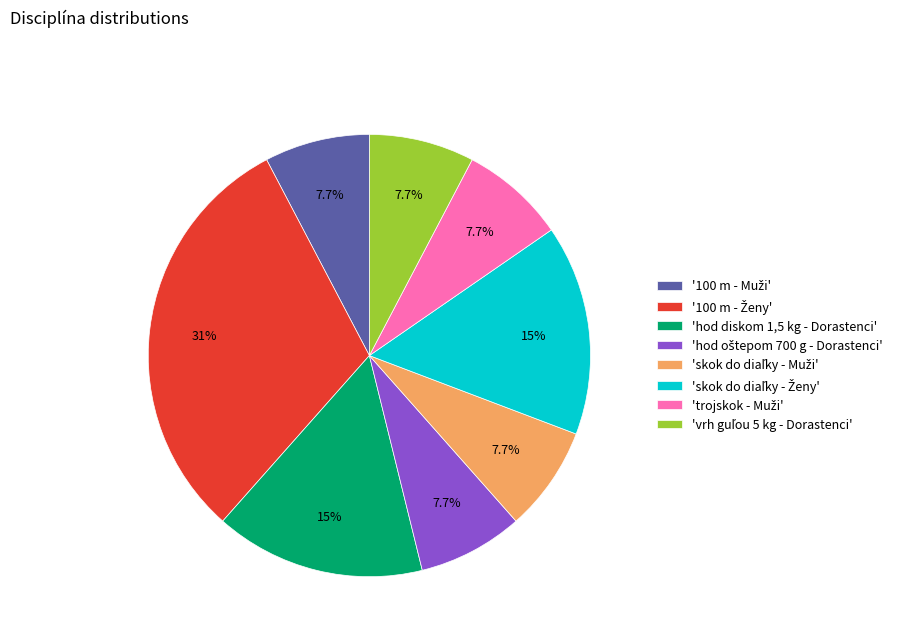

Does any single category account for the majority?

No